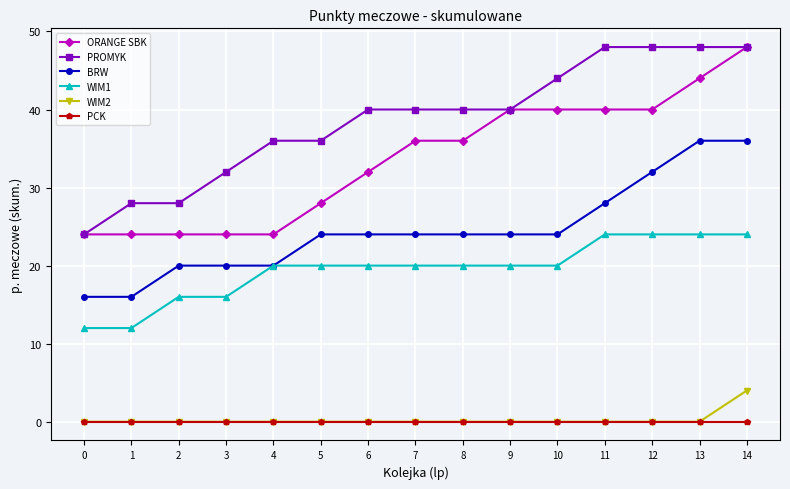

How many values in the BRW series are below 24?

5